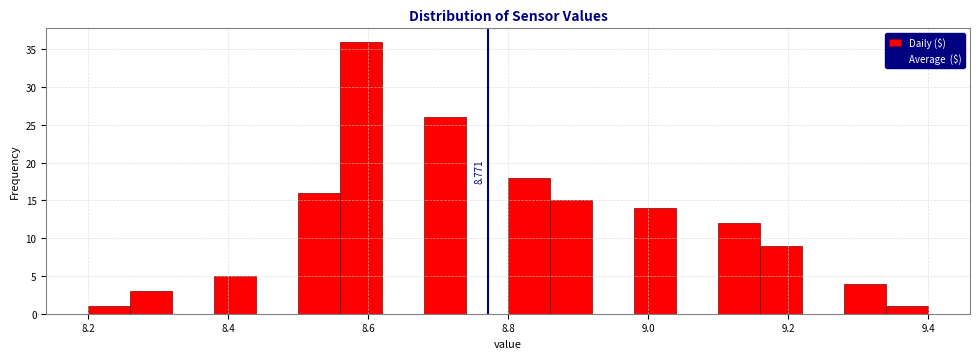

Read against the x-axis, roughly where is the centre of the tallest bar?

8.60